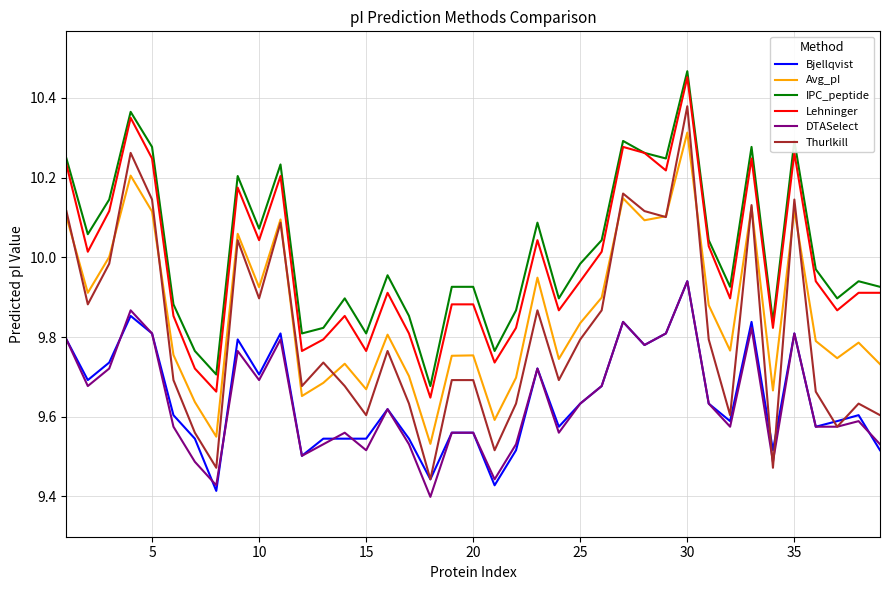

What is the difference between the maximum and minimum values in the Bjellqvist series?

0.5